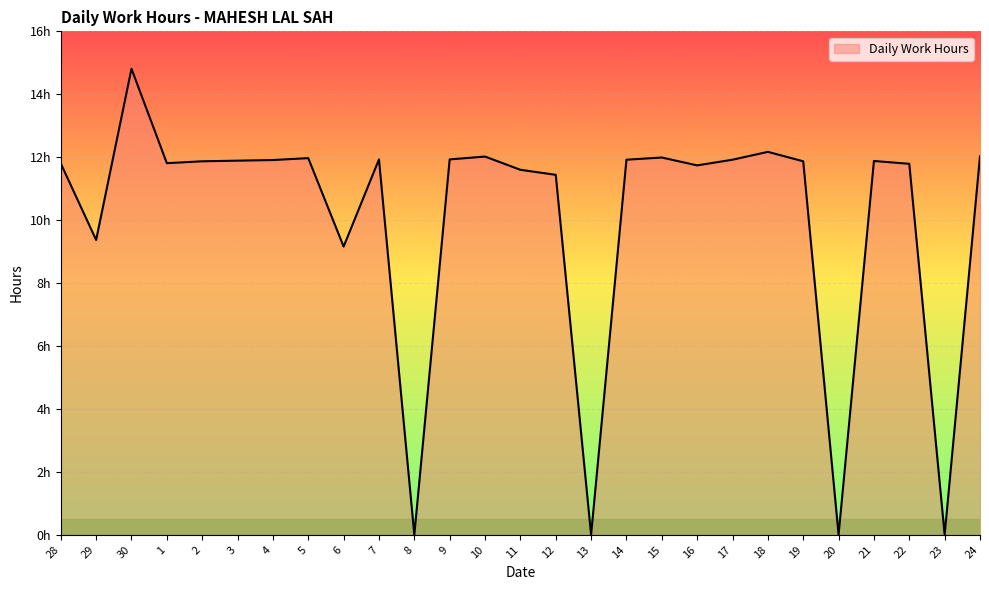

How many points are higher than both their immediate neighbors (excluding endpoints)?

7